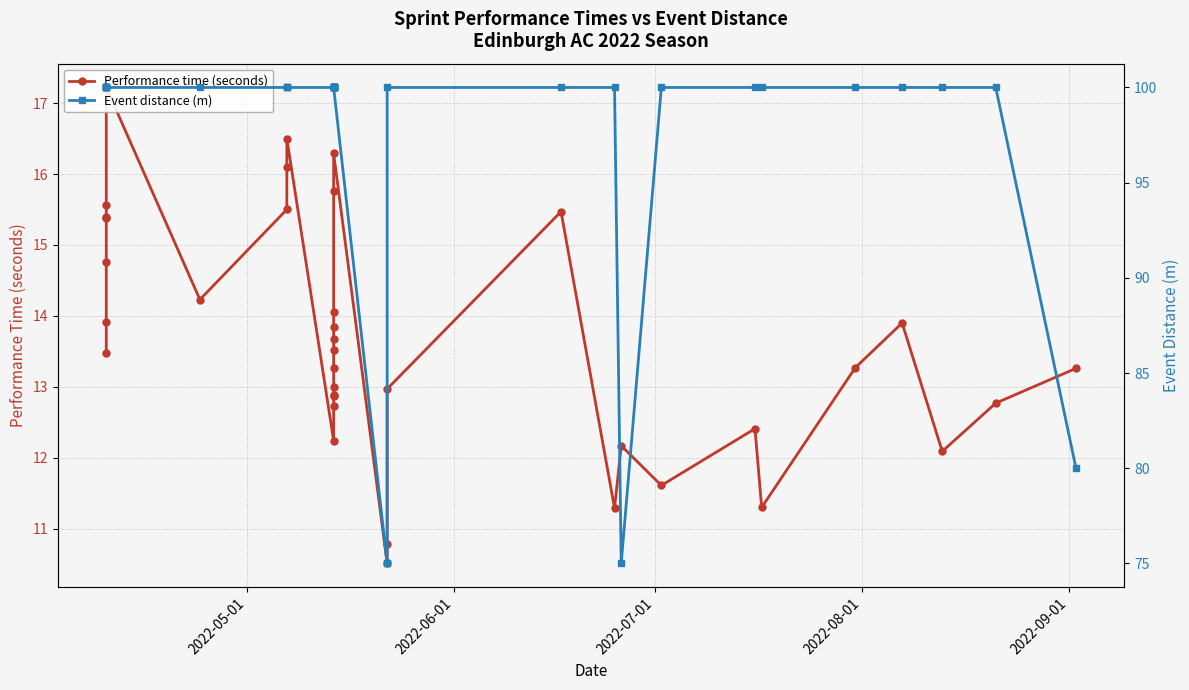

Is the value of Performance time (seconds) at 2022-06-01 greater than the value of Event distance (m) at 23?

No